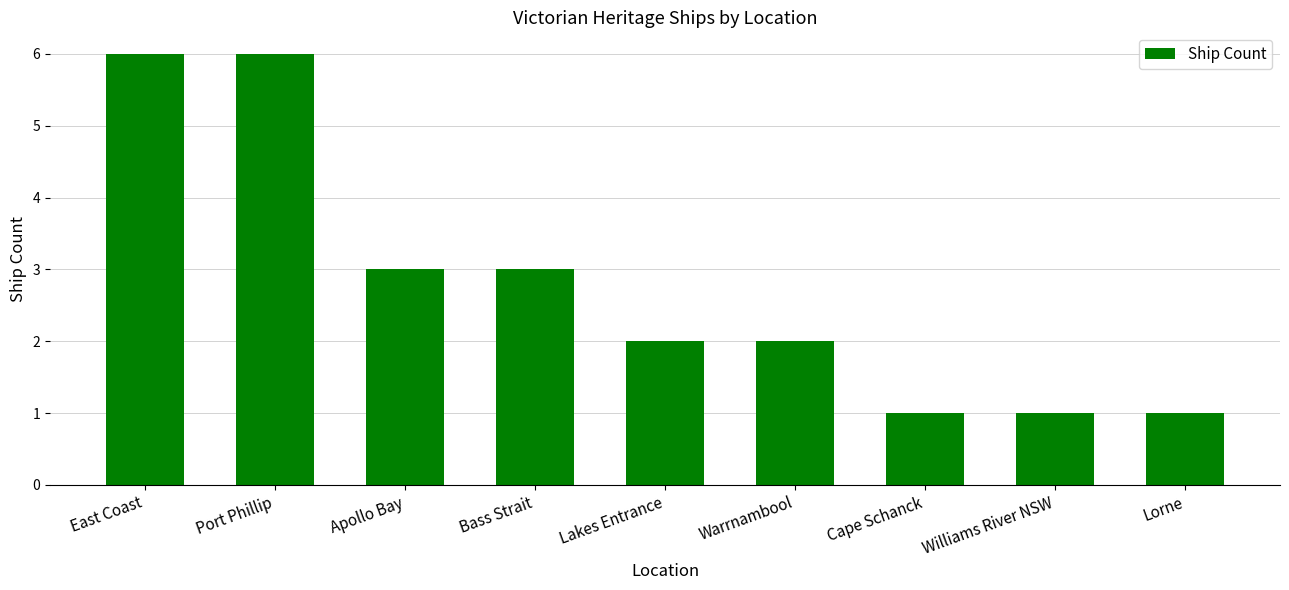

Approximately how many times larger is the value at Cape Schanck compared to Apollo Bay?

0.3